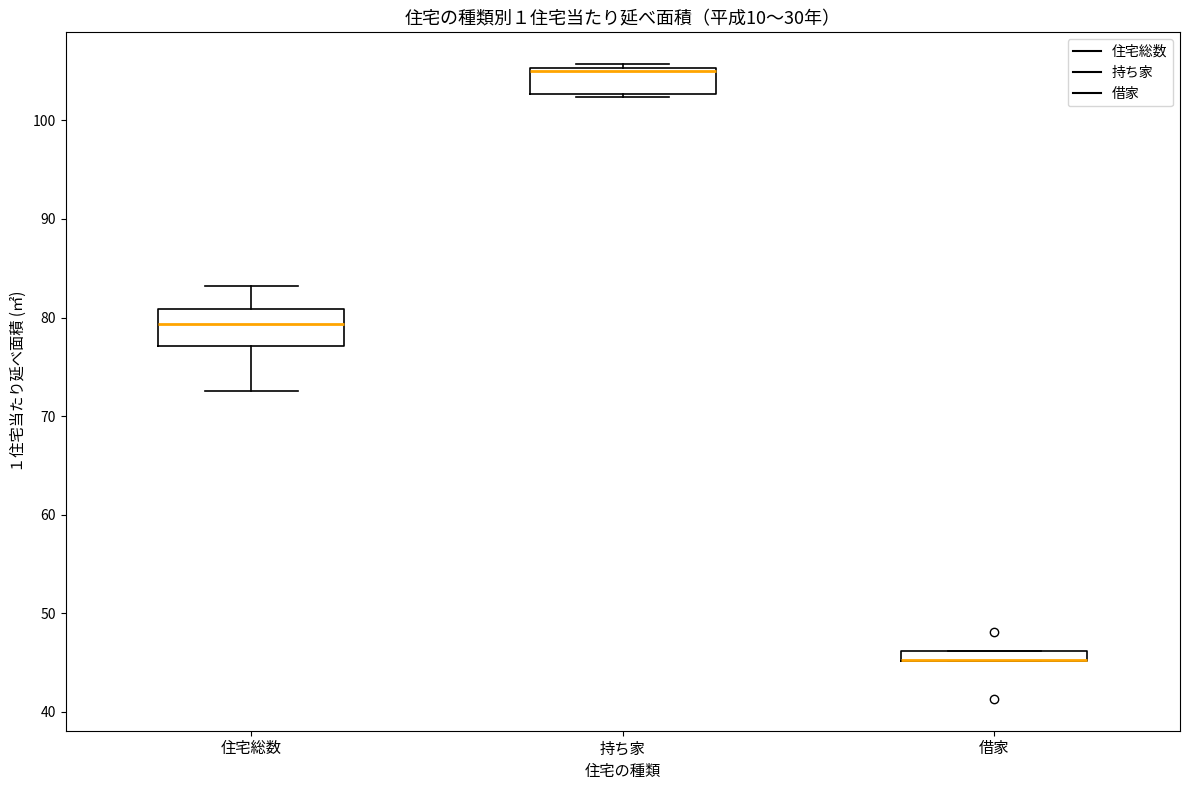

Where is the lower edge of the box for 持ち家 on the y-axis? The values are not printed on the chart, so give them approximately, as read against the axis.

103